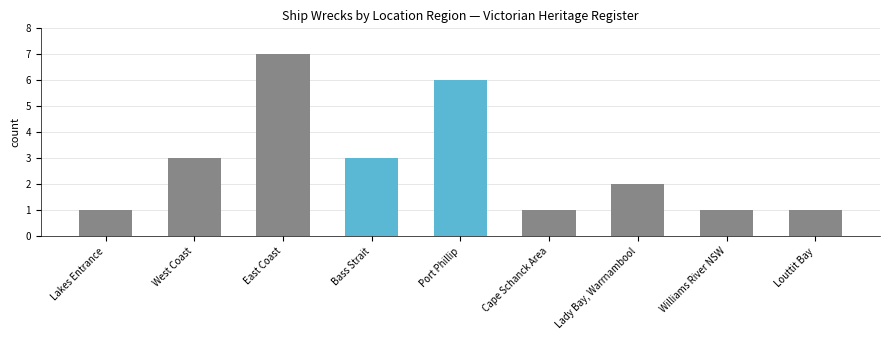

Is it true that the value at Cape Schanck Area is 0?

False